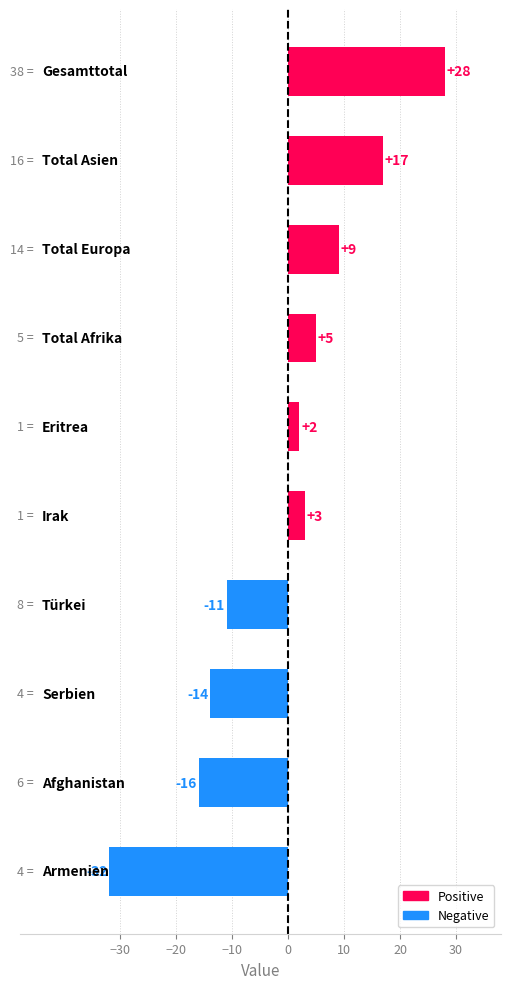

What is the greatest value displayed?

28